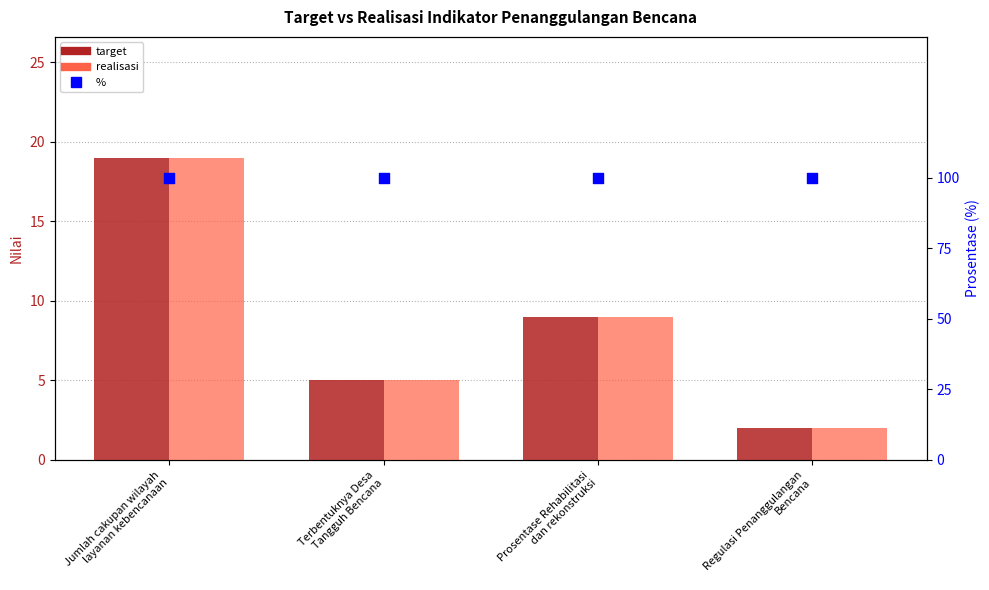

Which series reaches the minimum Y coordinate?

target